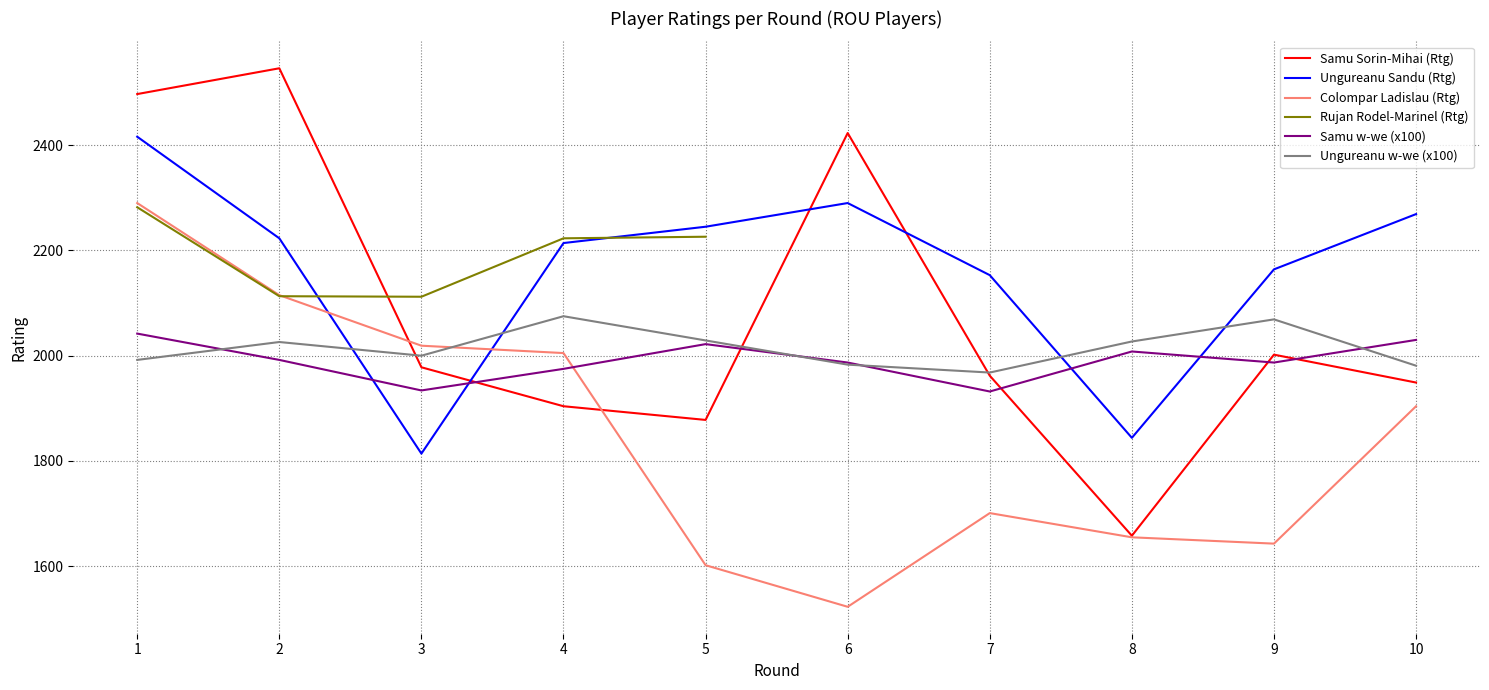

Does the chart have visible grid lines?

Yes